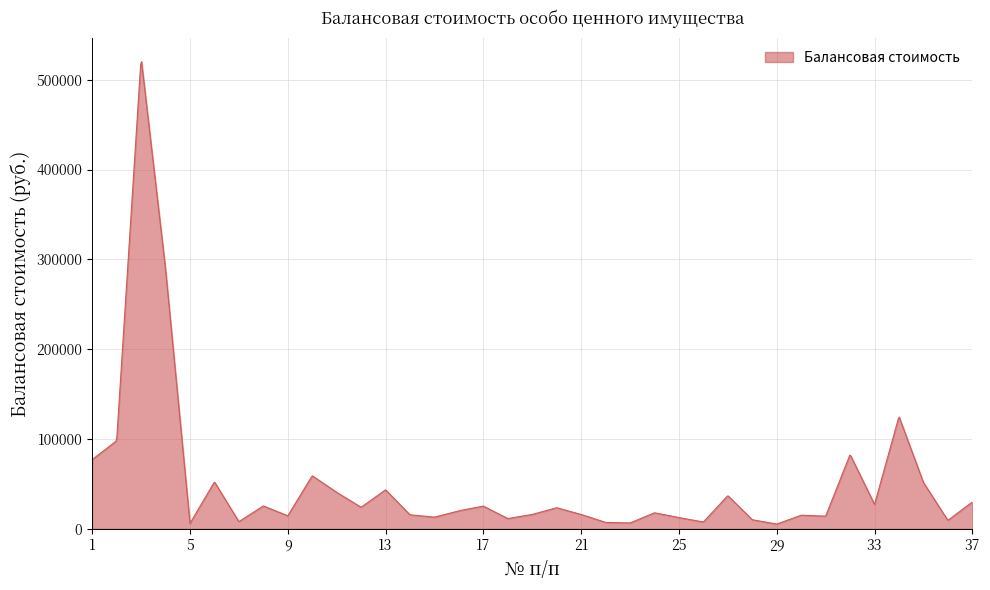

What is the difference between the maximum and minimum values?

514883.6